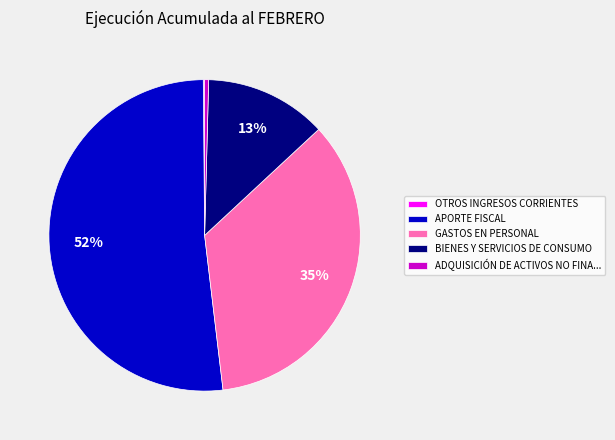

Is there a majority slice in this chart?

Yes